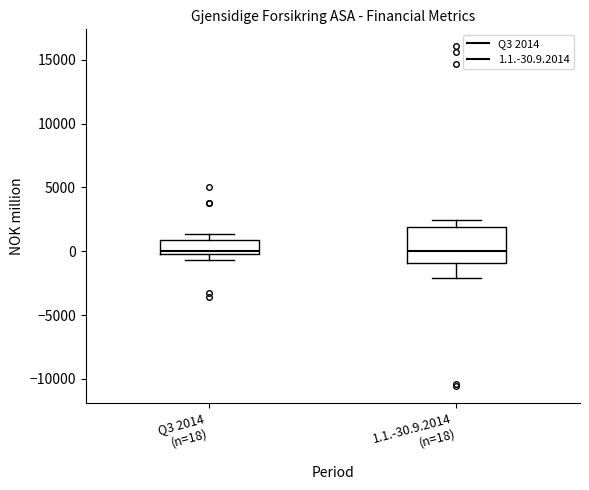

Comparing the boxes themselves (not the whiskers), which one is the tallest?

1.1.-30.9.2014 (n=18)